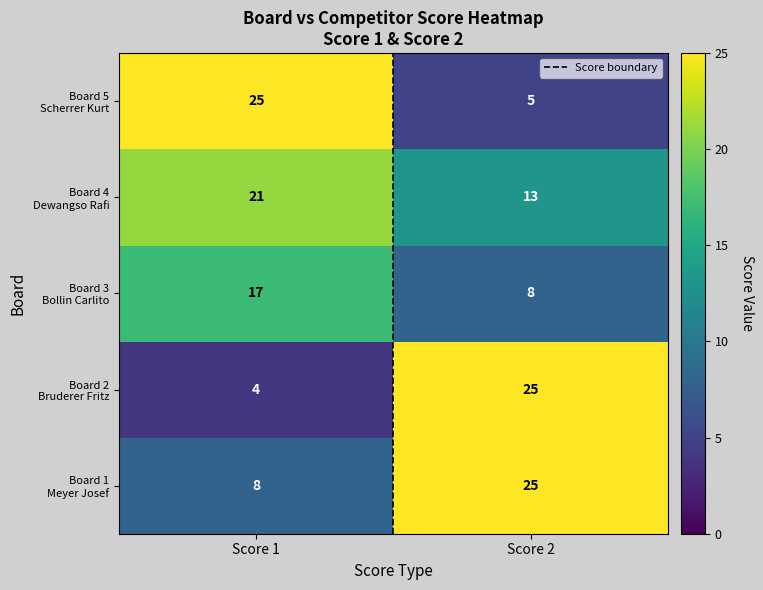

What is the spread (max minus min) of values at Score 2?

20